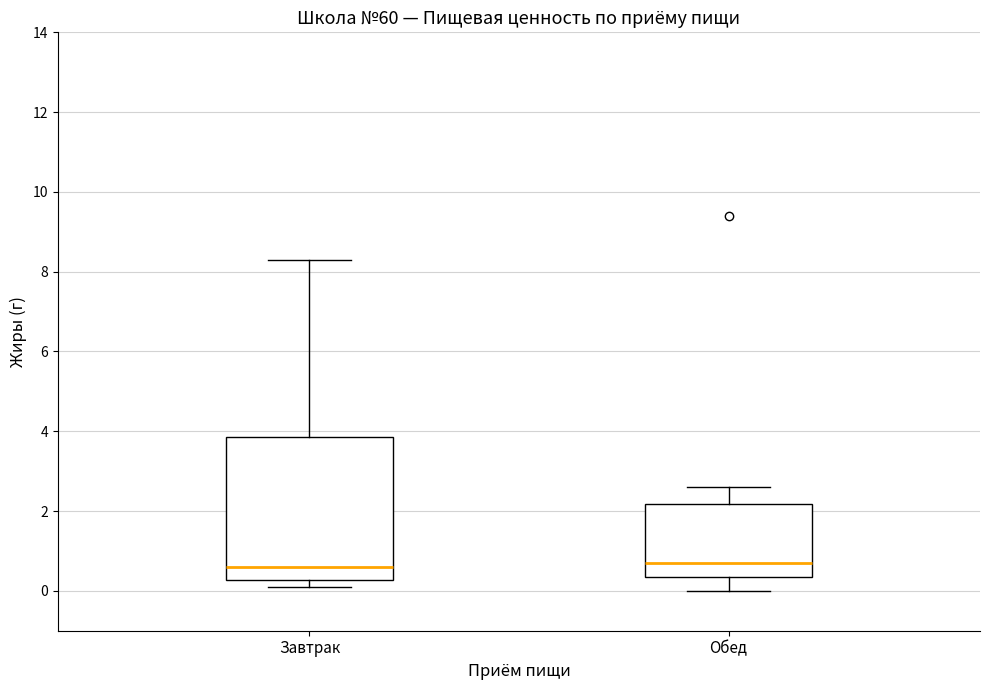

Comparing the boxes themselves (not the whiskers), which one is the tallest?

Завтрак